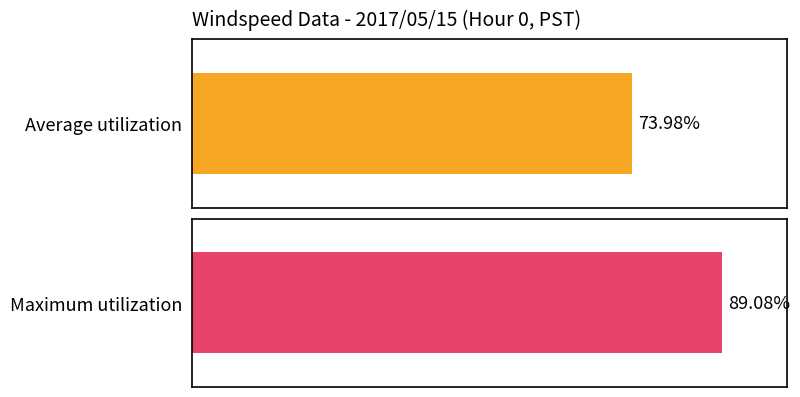

True or false: Maximum utilization has a value of 0.0 at Hour 8.

False